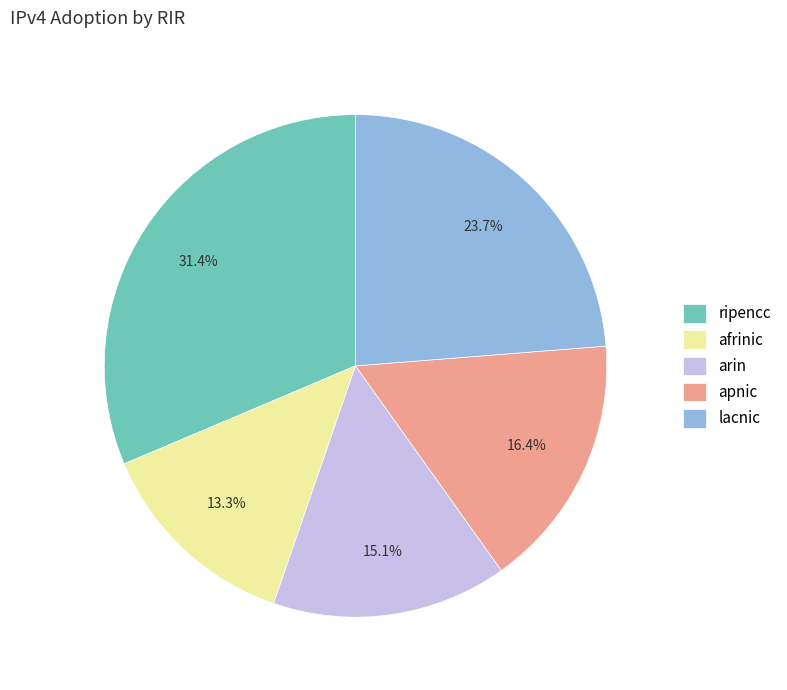

Is there a majority slice in this chart?

No